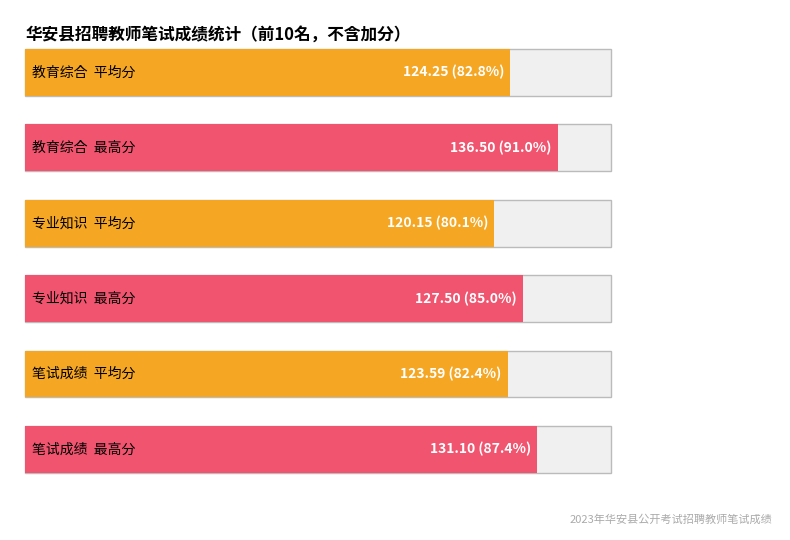

Which series has the largest total across all categories?

教育综合